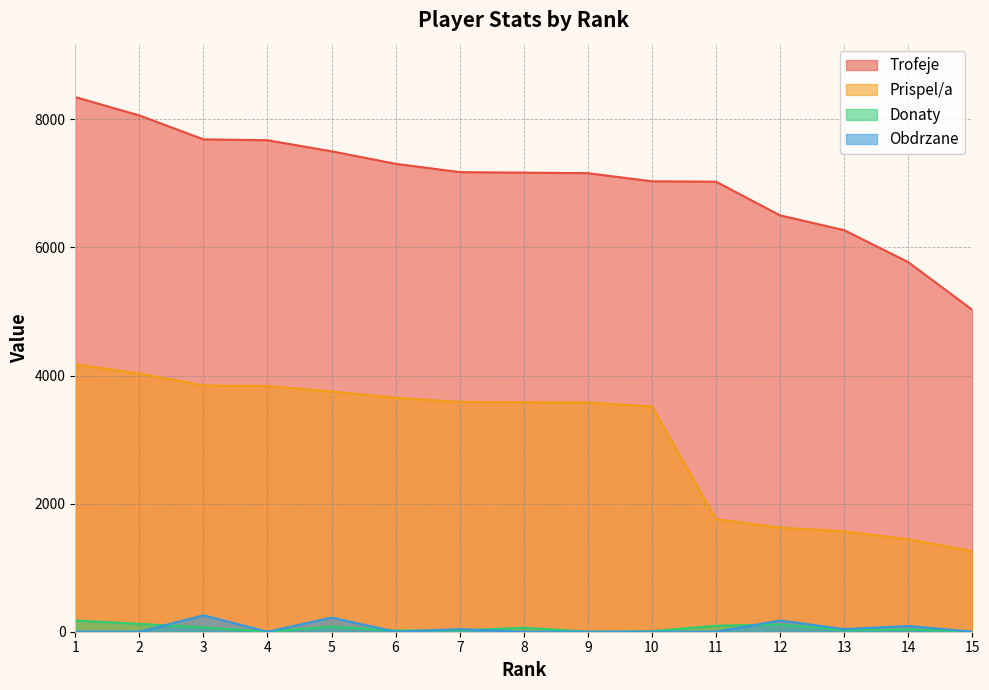

Which has a higher value, 9 or 12?

9